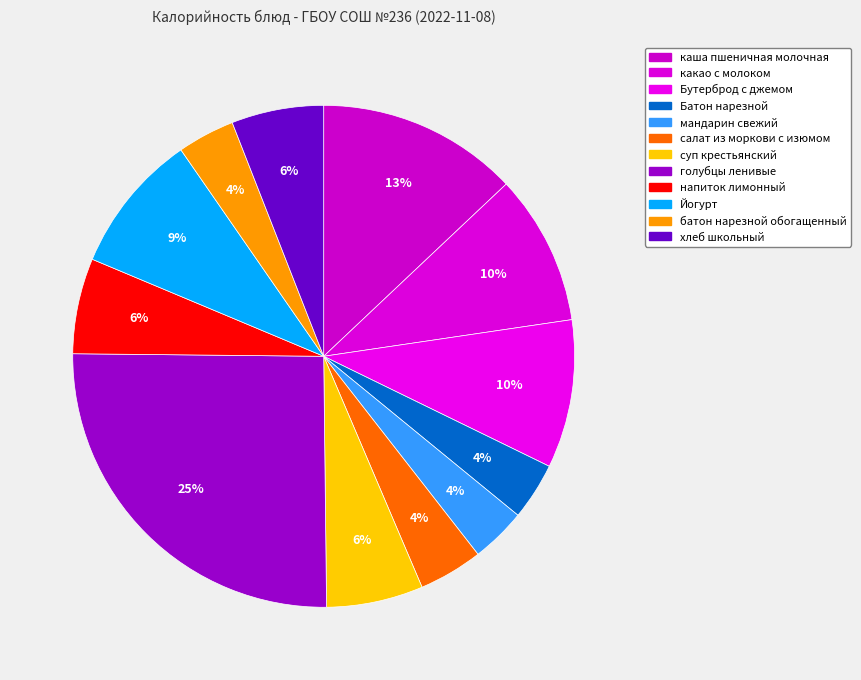

How many slices are in this pie chart?

12